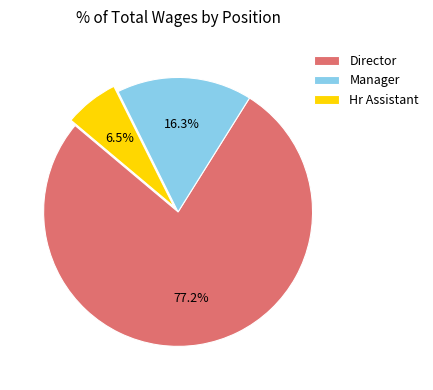

To the nearest percent, what is the difference between the largest and smallest slice percentages?

71%